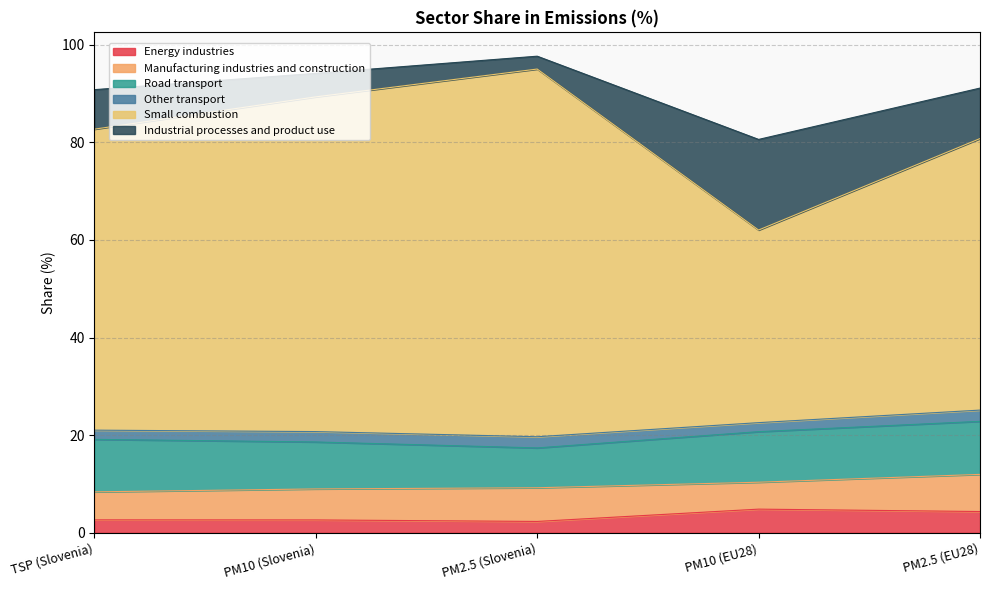

What is the minimum value shown in the chart?

2.3